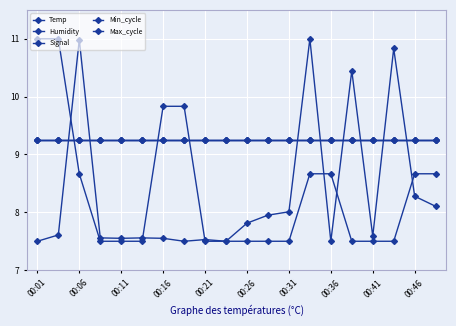

Does the chart have visible grid lines?

Yes